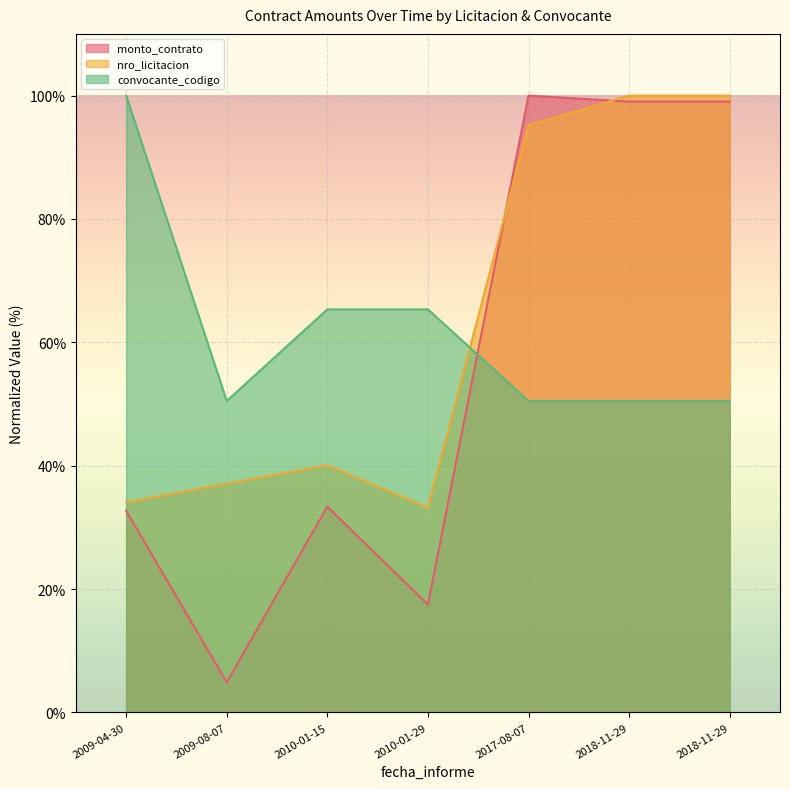

What is the value of the monto_contrato point at the 1st from the left?

32.7